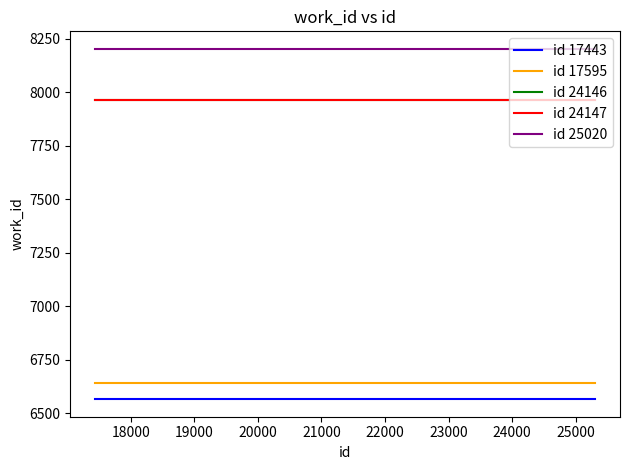

Is this an area chart (filled region under the line)?

No